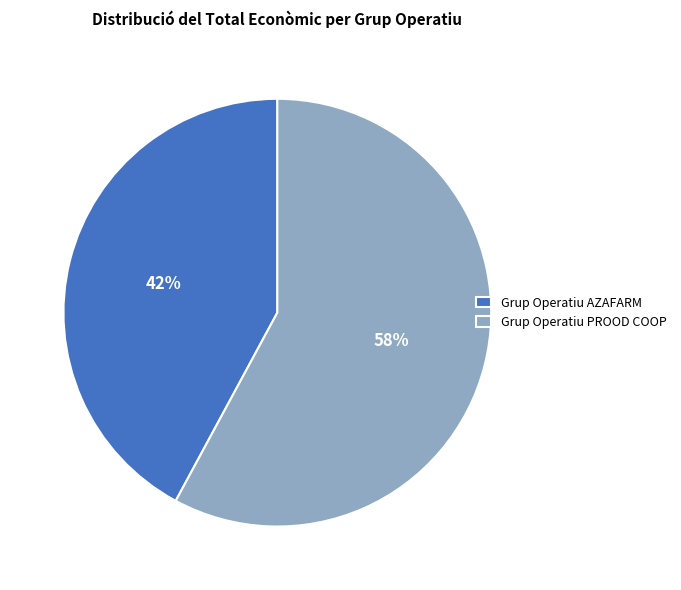

Which has a higher value, Grup Operatiu PROOD COOP or Grup Operatiu AZAFARM?

Grup Operatiu PROOD COOP